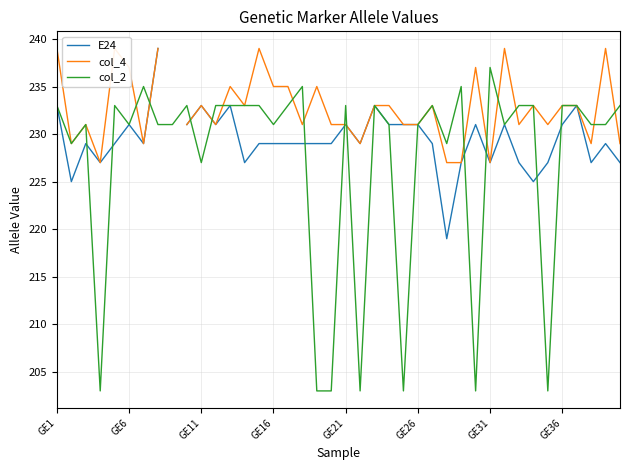

What is the value of the col_2 point at the 36th from the left?

233.0